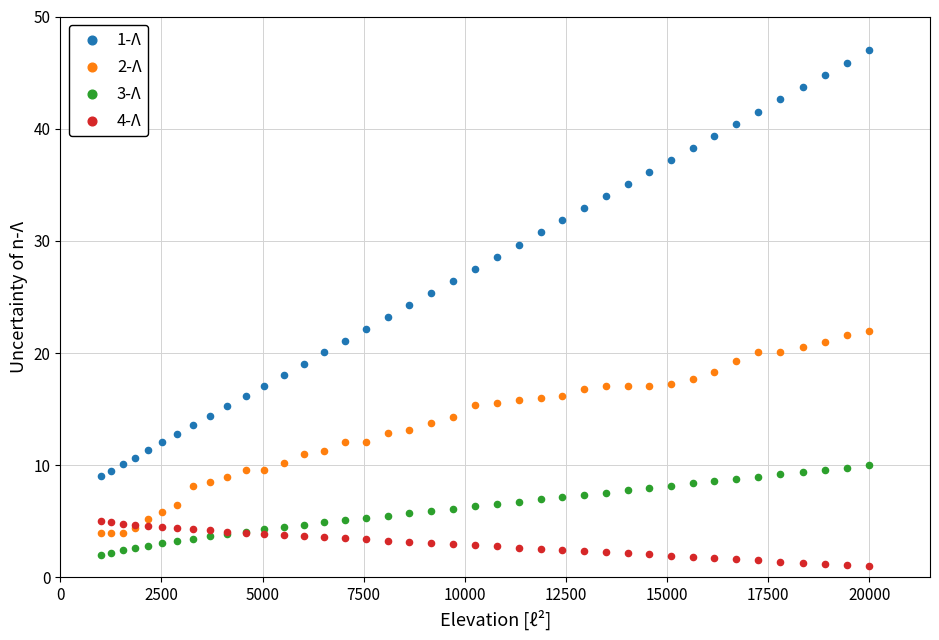

Which series reaches the maximum Y coordinate?

1-Λ